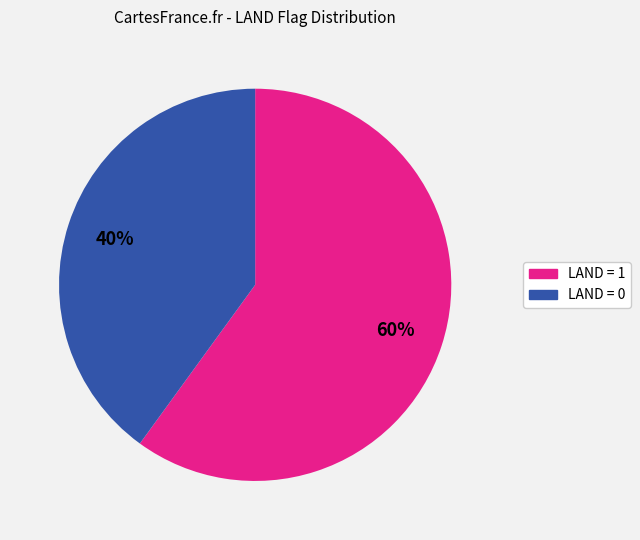

To the nearest percent, what is the difference between the largest and smallest slice percentages?

20%